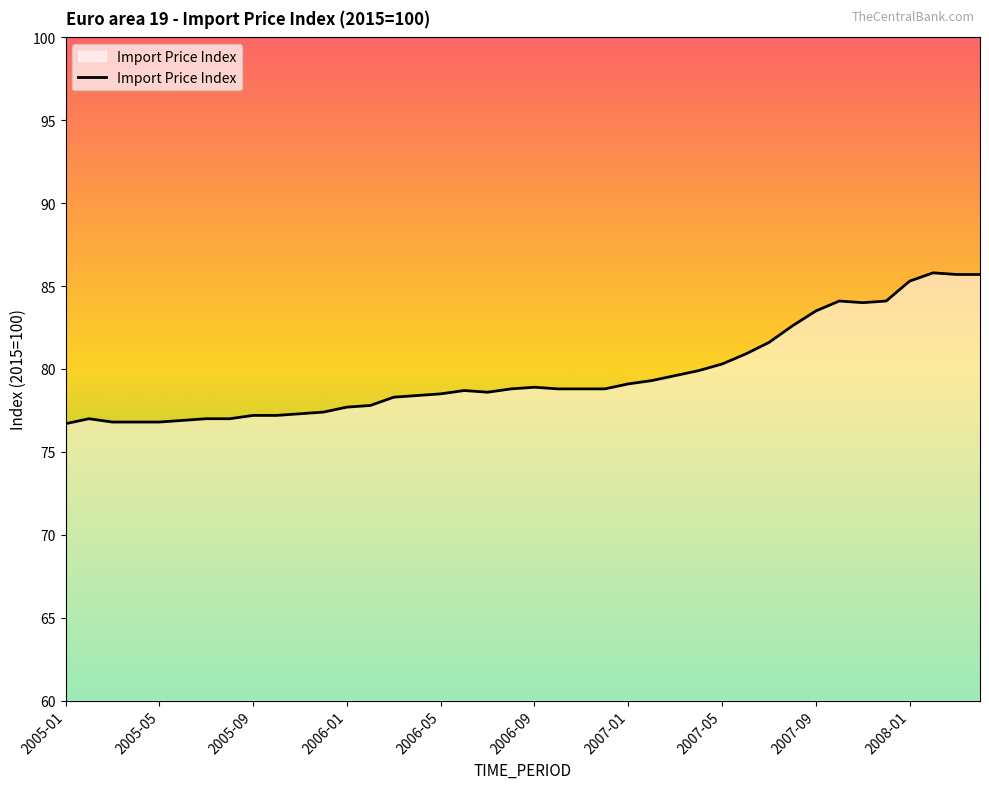

What is the greatest value displayed?

85.8